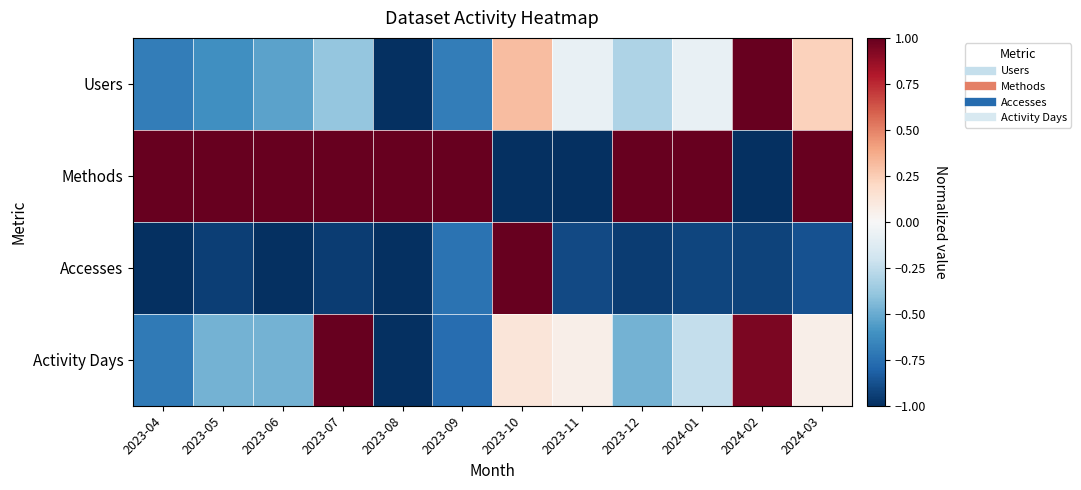

Between 2024-03 and 2023-11, which is larger?

2024-03